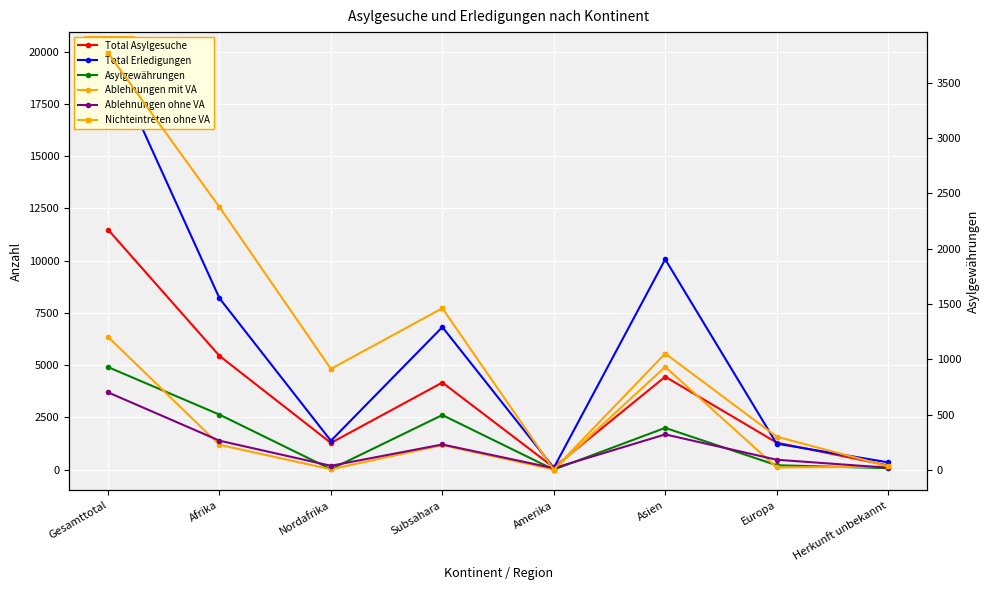

What value does the Total Asylgesuche series have at Europa, to the nearest 10?

1290